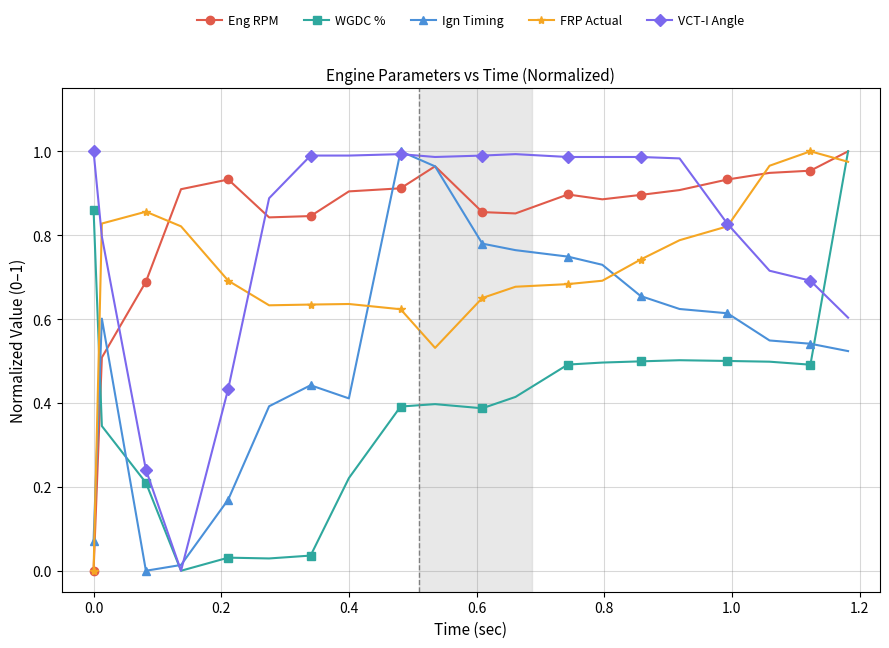

True or false: Ign Timing has more than 1 interior local peaks.

True